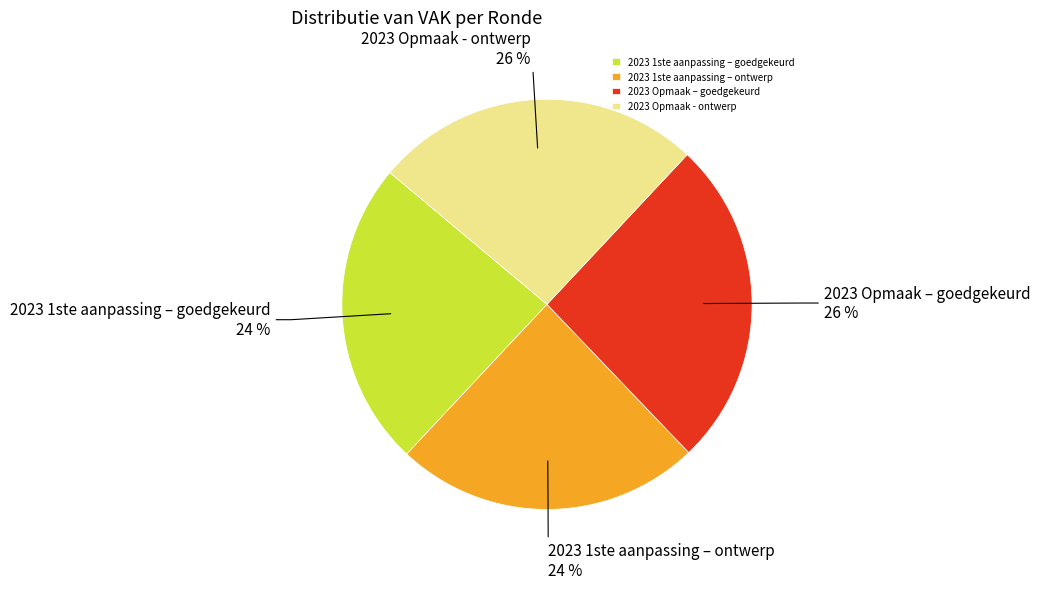

To the nearest percent, what portion does 2023 Opmaak – goedgekeurd represent?

26%